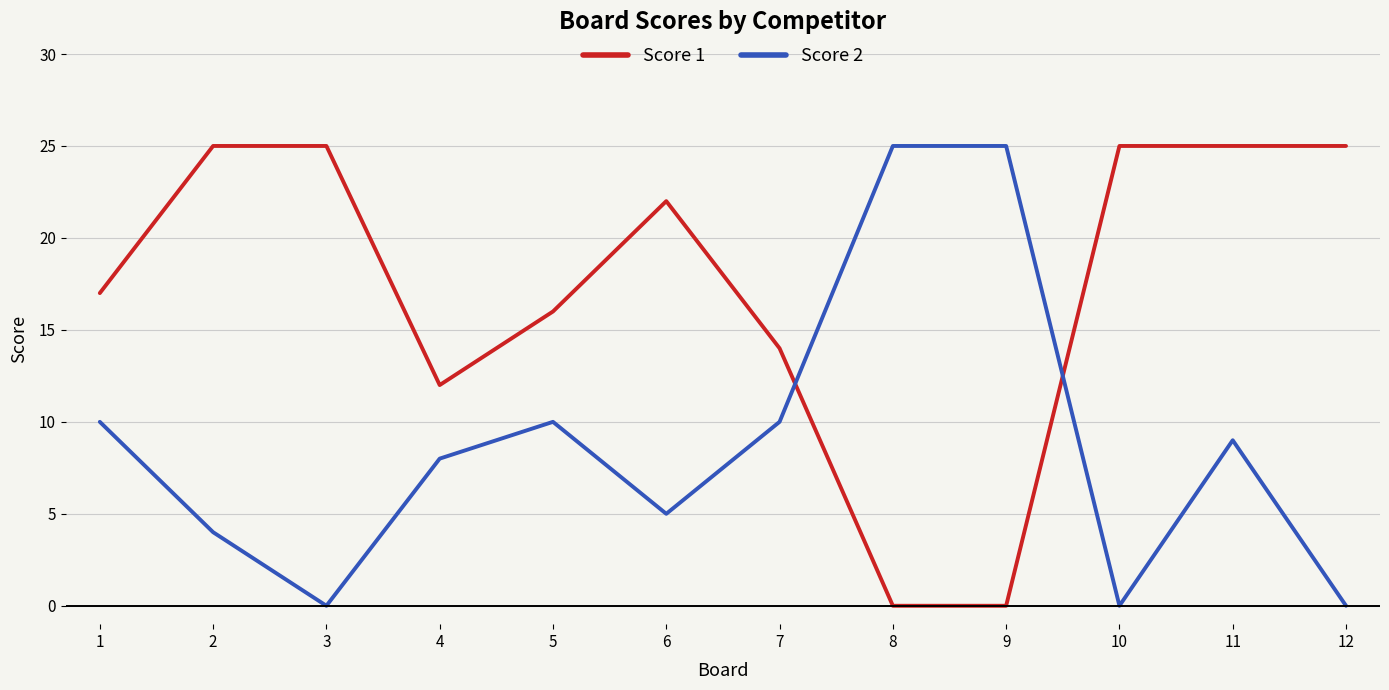

What is the difference between the maximum and minimum values in the Score 1 series?

25